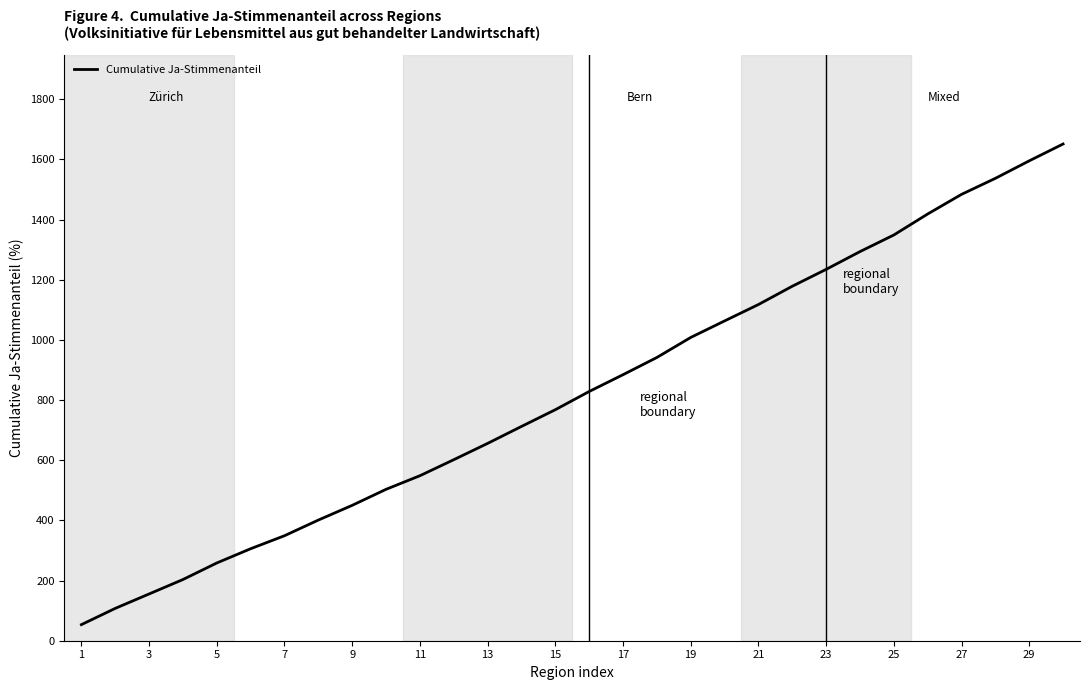

What is the smallest value displayed?

53.5